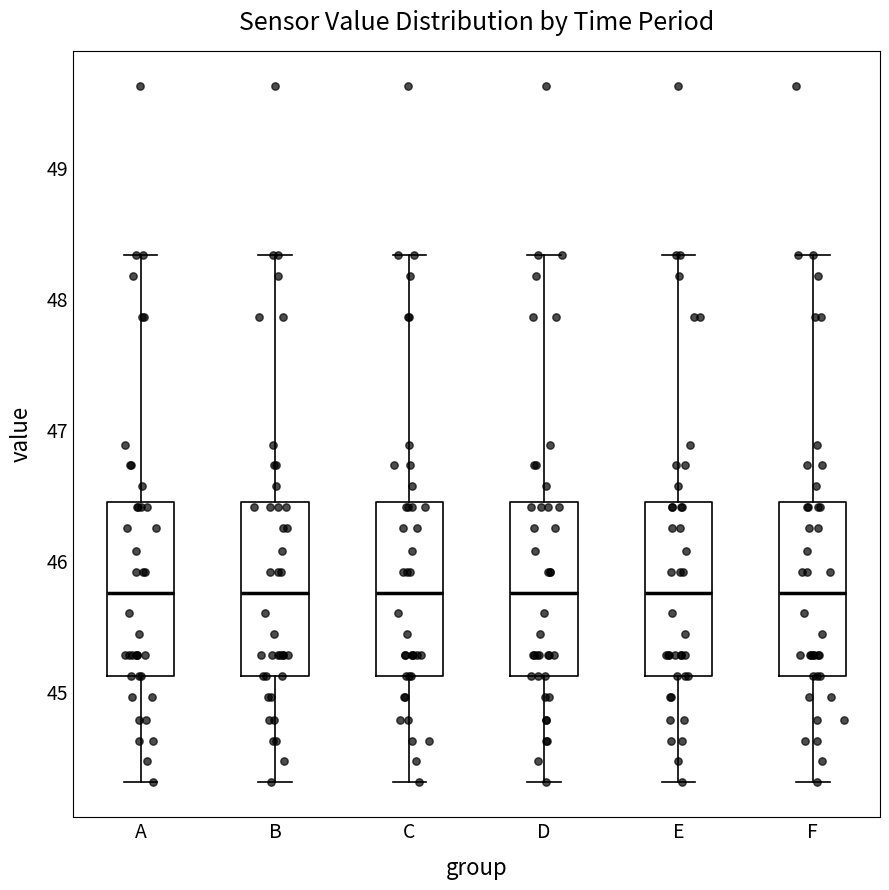

Reading left to right, read every box against the y-axis: the position of its median line, the range the box covers, and the ends of its whiskers. The values are not printed on the chart, so give them approximately, as read against the axis.

A: median 45.8, box 45.1 to 46.5, whiskers 44.3 to 48.3
B: median 45.8, box 45.1 to 46.5, whiskers 44.3 to 48.3
C: median 45.8, box 45.1 to 46.5, whiskers 44.3 to 48.3
D: median 45.8, box 45.1 to 46.5, whiskers 44.3 to 48.3
E: median 45.8, box 45.1 to 46.5, whiskers 44.3 to 48.3
F: median 45.8, box 45.1 to 46.5, whiskers 44.3 to 48.3